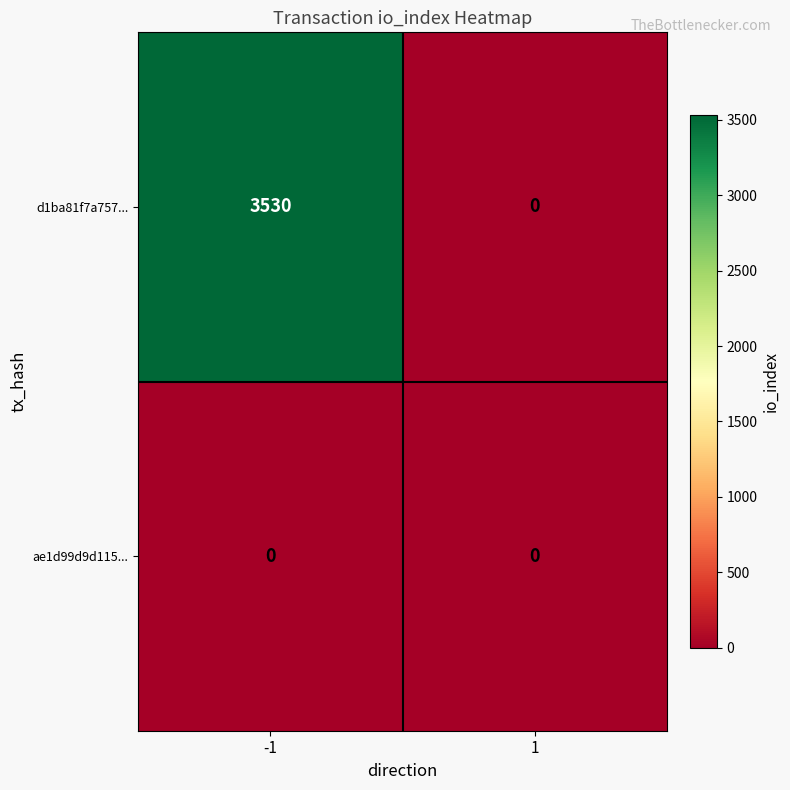

Count the number of data series in this chart.

2